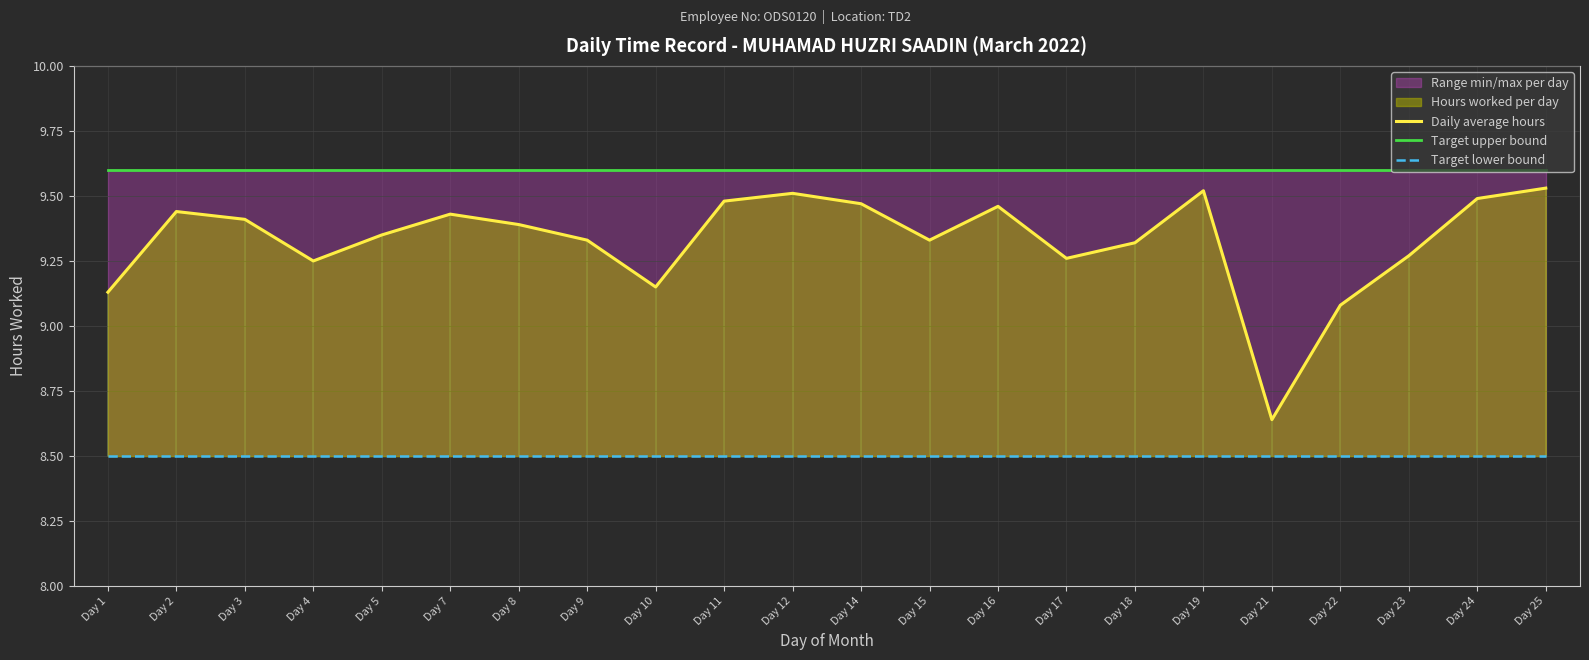

Which category has the lowest value in the Target upper bound series?

Day 1